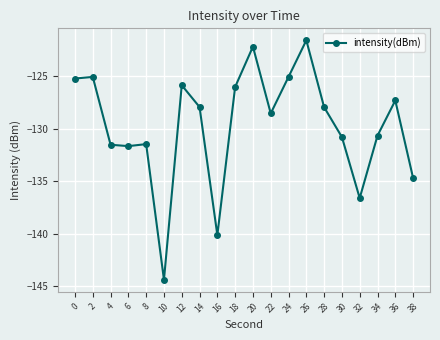

What is the sum of the values at 22 and 8?

-260.0